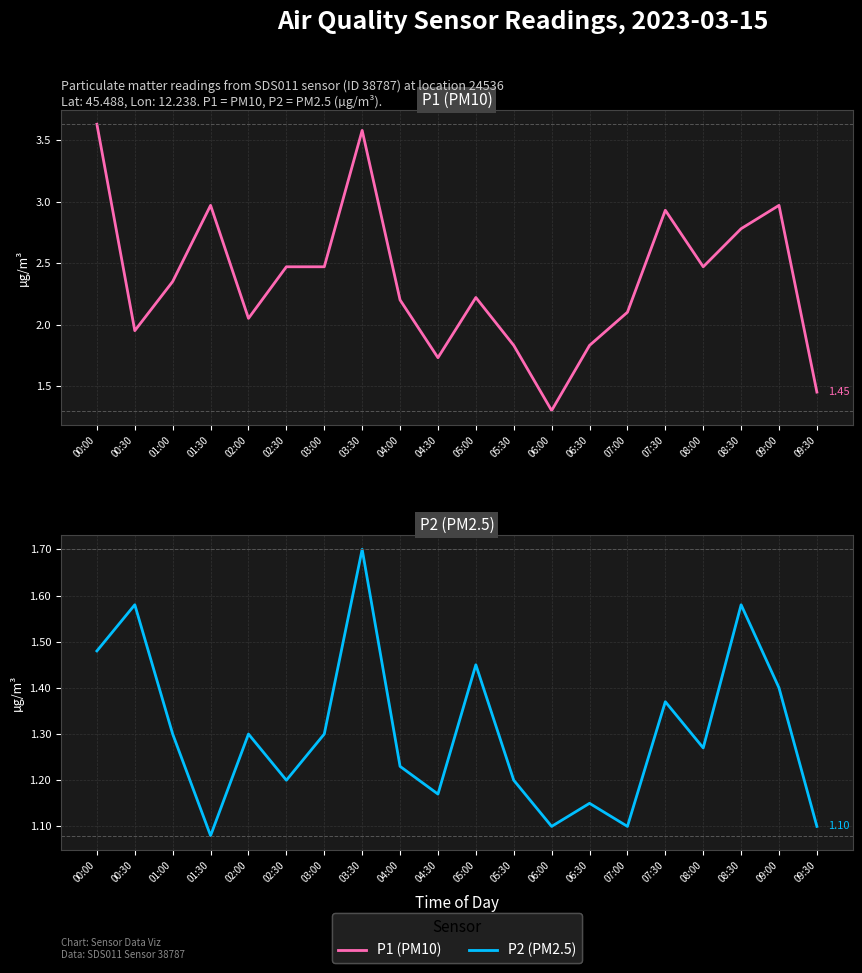

Rank the series by their maximum value, from lowest to highest.

P2, P1